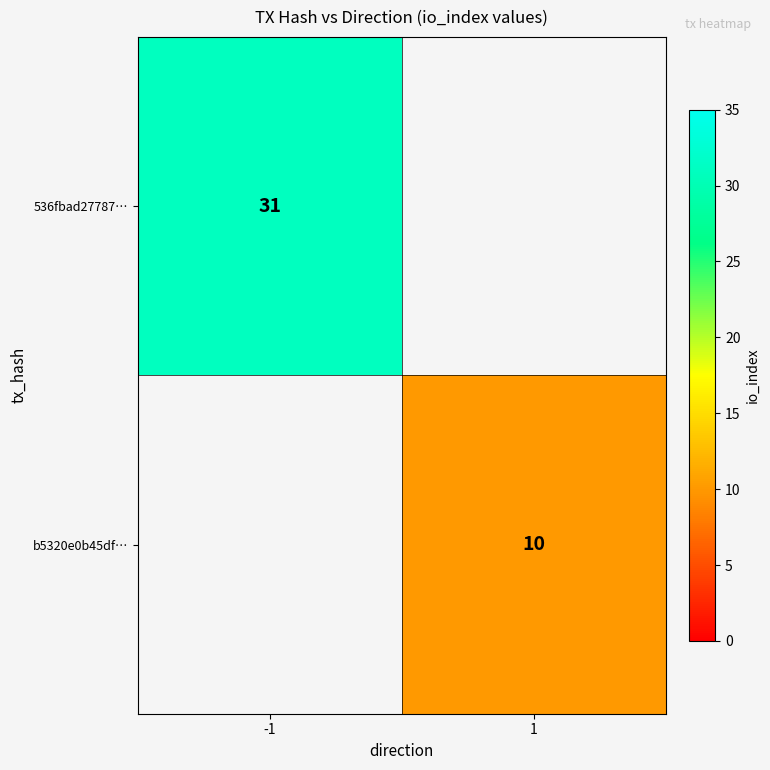

At how many categories does at least one series exceed 6?

2